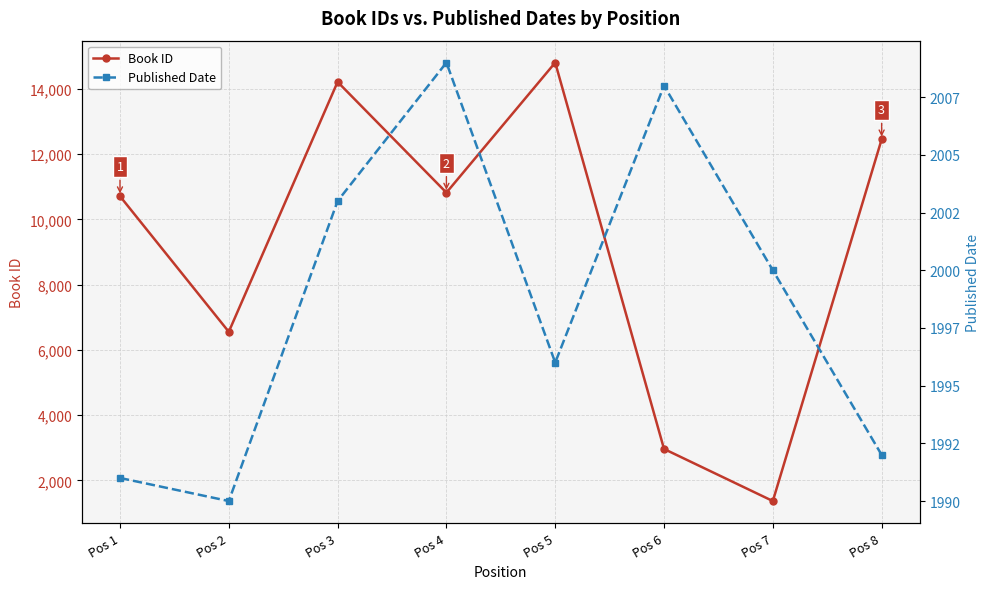

Reading left to right, list all the values displayed in this chart.

Book ID: 10712	6554	14217	10821	14809	2962	1365	12455
Published Date: 1991	1990	2003	2009	1996	2008	2000	1992